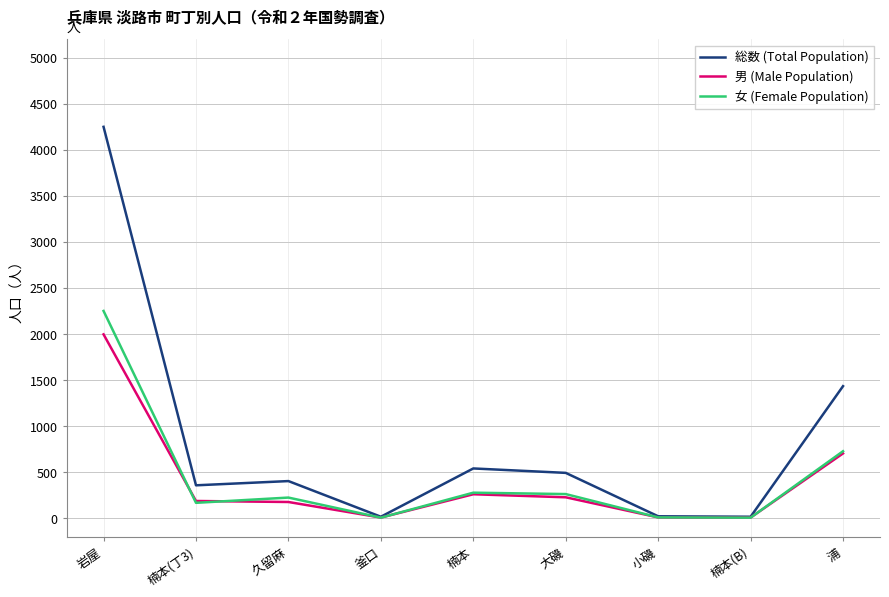

What are all the series names shown in the legend?

総数 (Total Population), 男 (Male Population), 女 (Female Population)